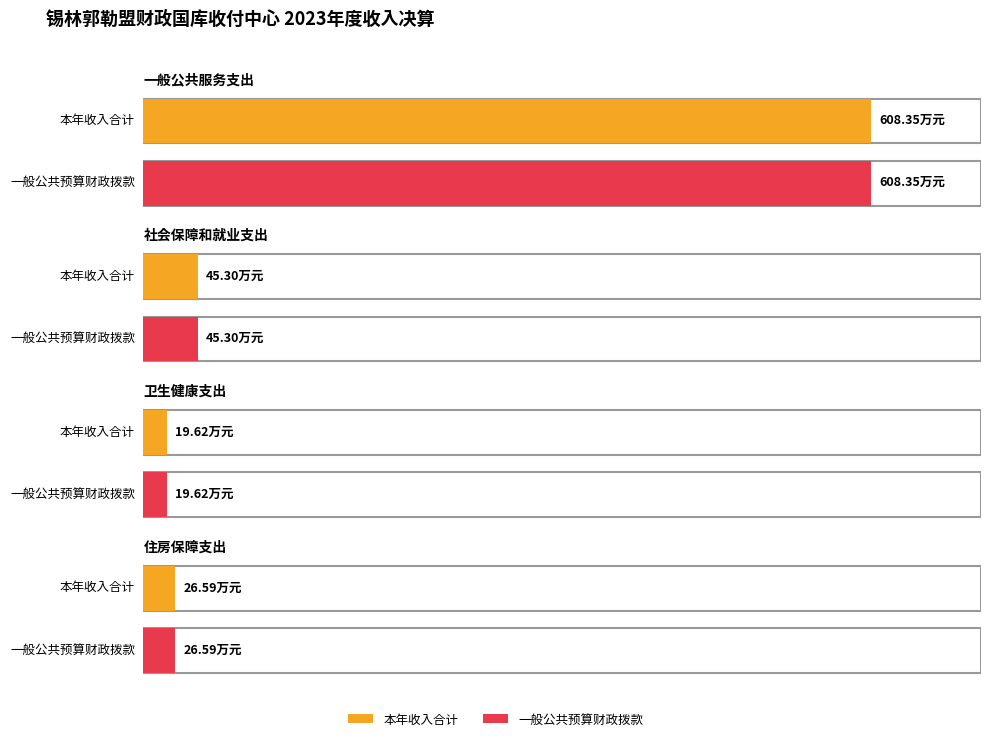

What is the difference between the second highest and minimum values in the 财政拨款收入小计 series?

25.7